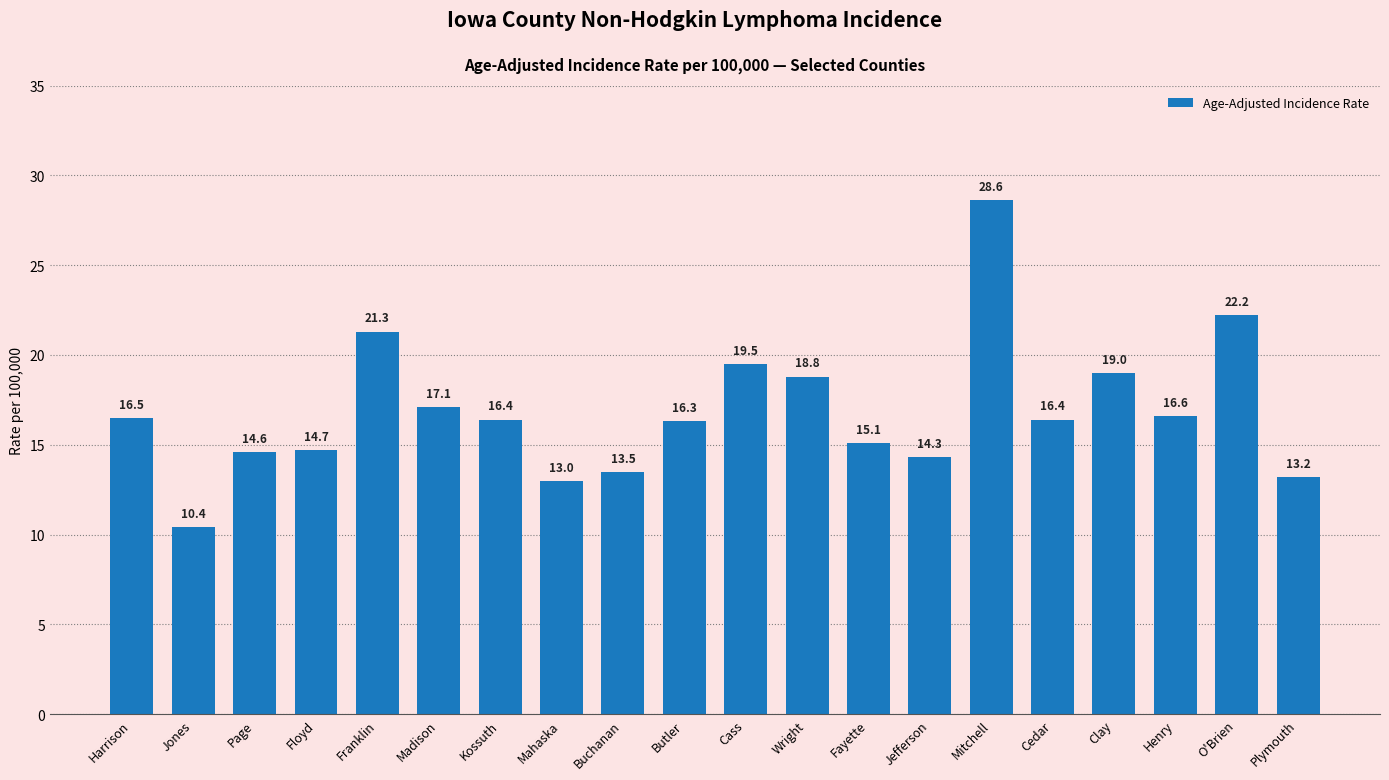

Approximately how many times larger is the value at Franklin compared to Butler?

1.3